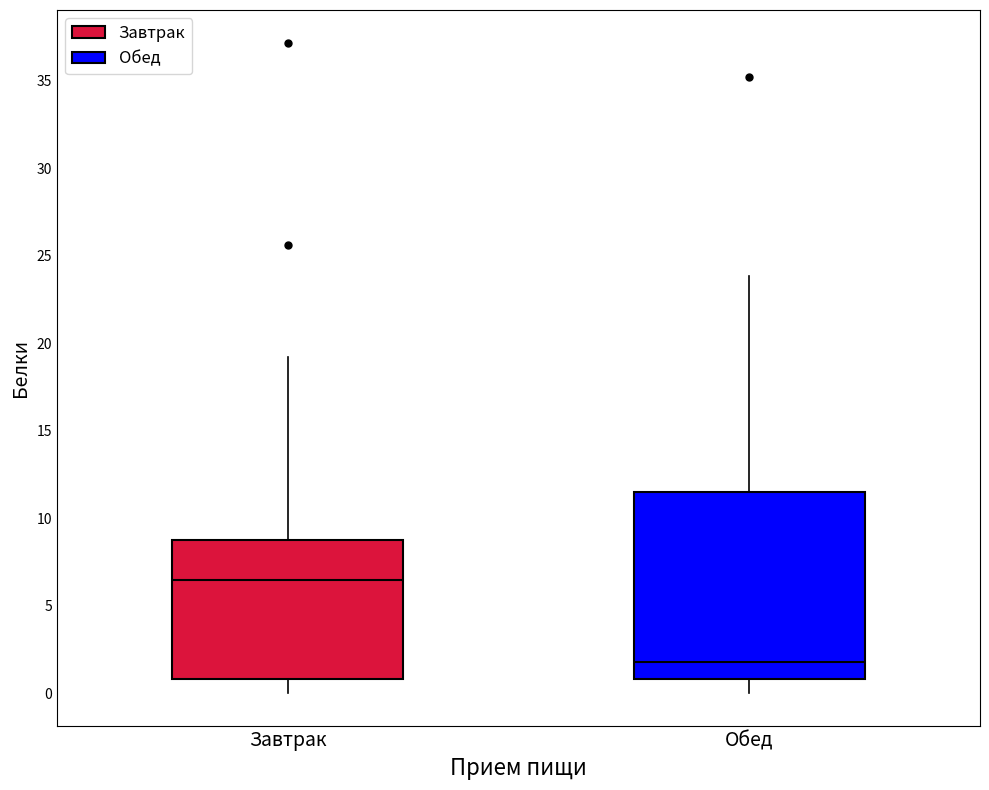

Which box is the tallest, from its lower edge to its upper edge?

Обед